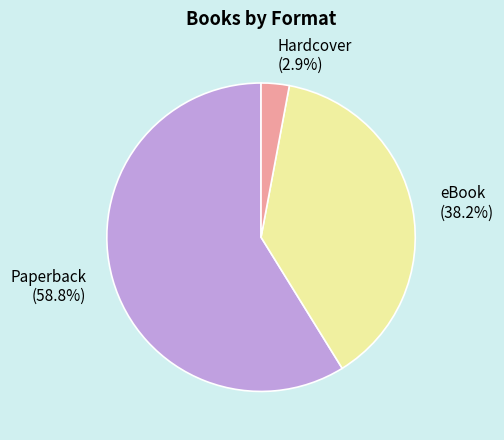

To the nearest percent, what is the difference between the Paperback and Hardcover slice percentages?

56%